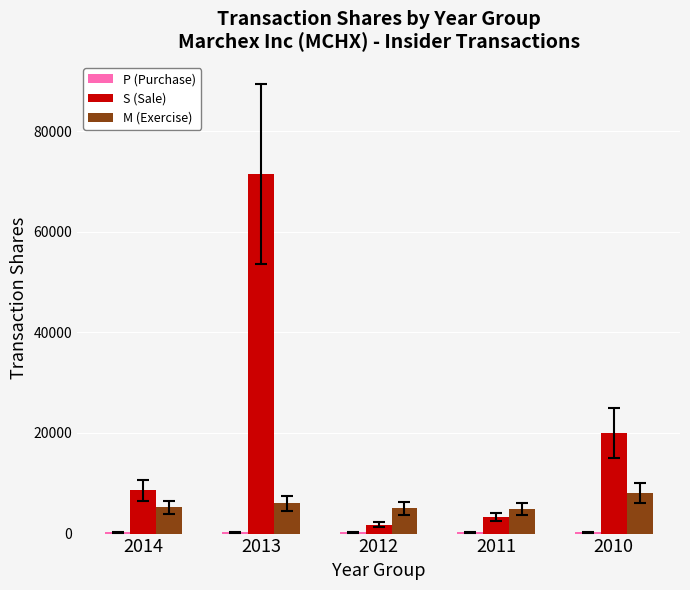

The value of M (Exercise) at 2011 is 4800. True or false?

True